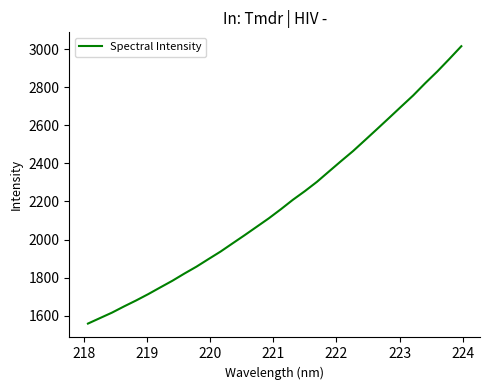

What is the minimum value shown in the chart?

1558.8